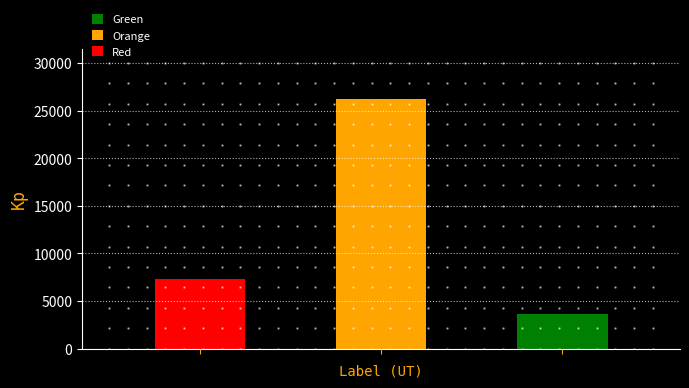

Reading right to left, transcribe all the data shown in this chart.

3655	26238	7369